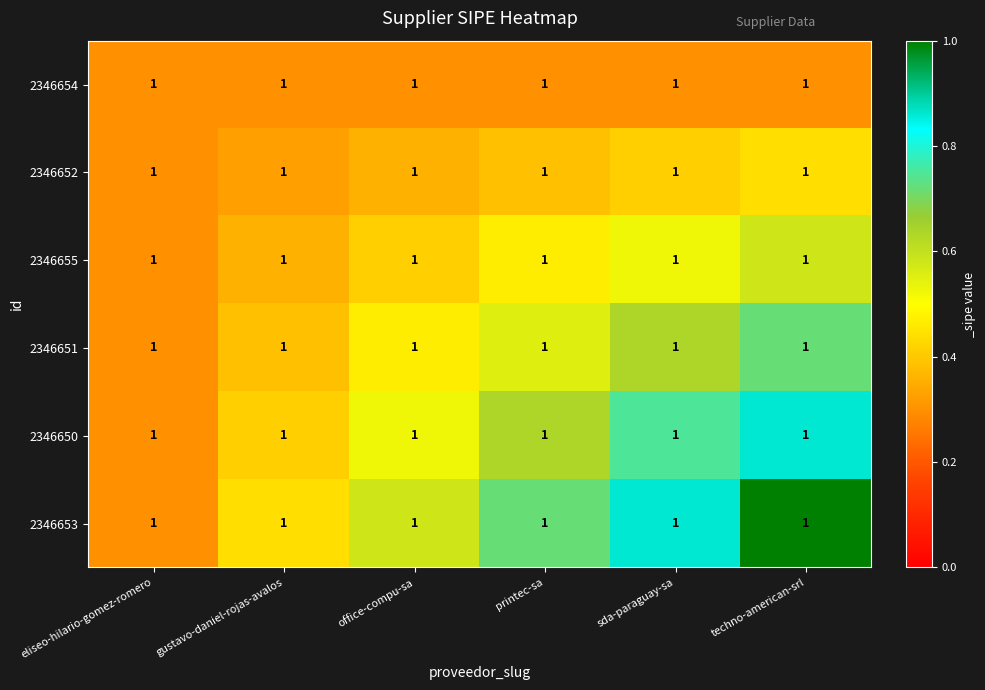

Is the value of 2346652 at eliseo-hilario-gomez-romero greater than the value of 2346653 at printec-sa?

No